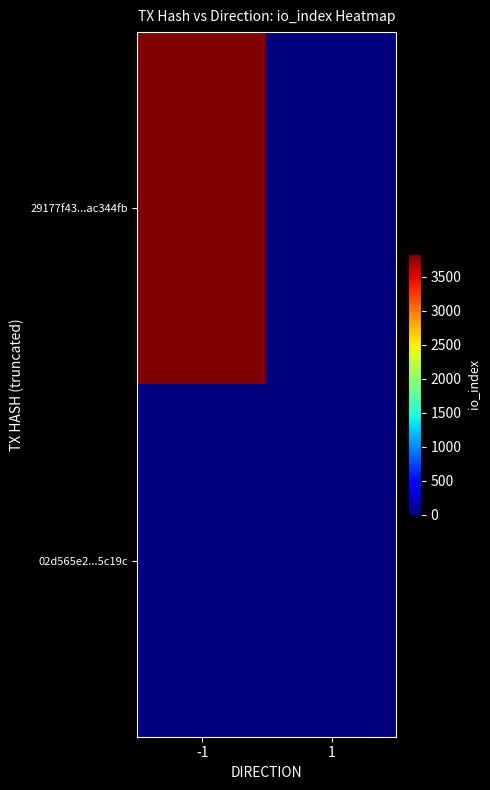

Count the number of categories in the chart.

2